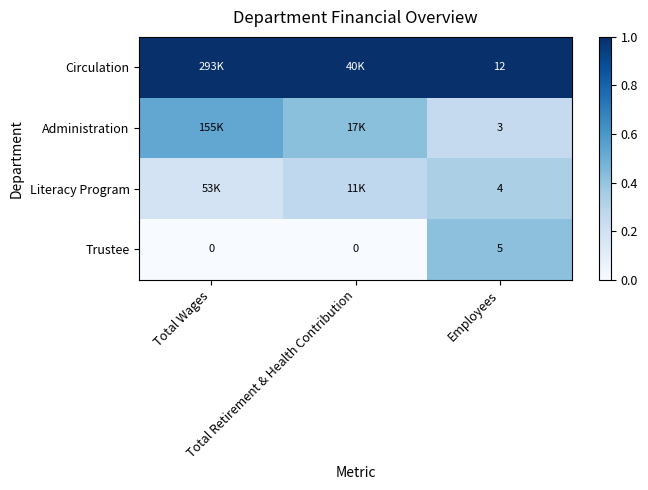

Which has a higher value, Total Wages or Employees?

Total Wages